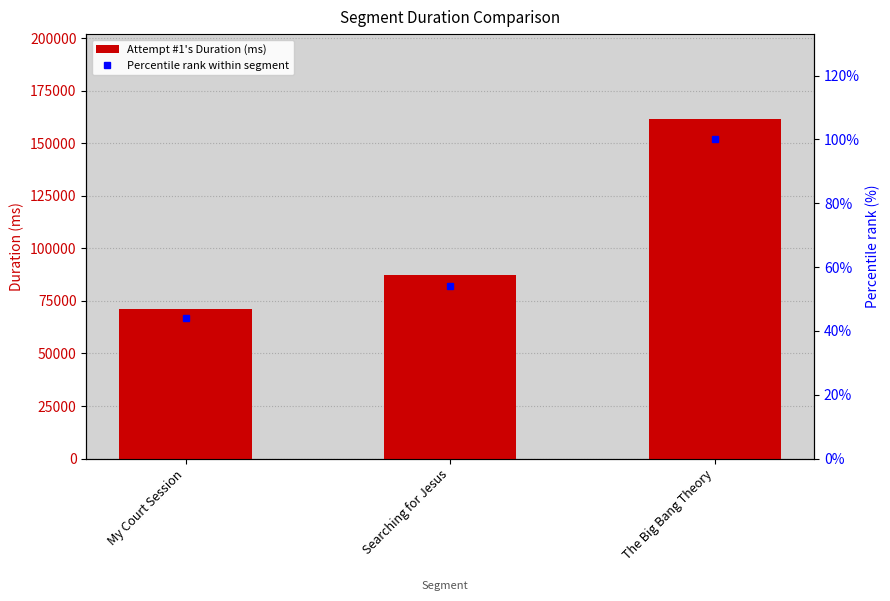

What are all the series names shown in the legend?

Attempt #1's Duration (ms), Percentile rank within segment